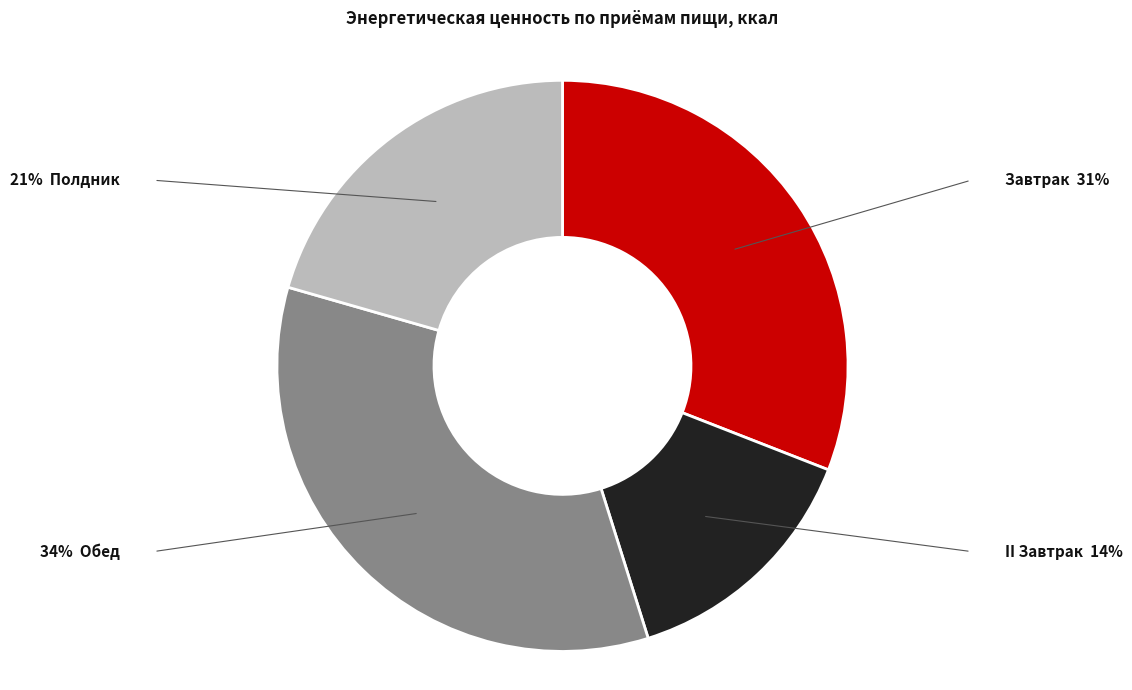

Does any single category account for the majority?

No